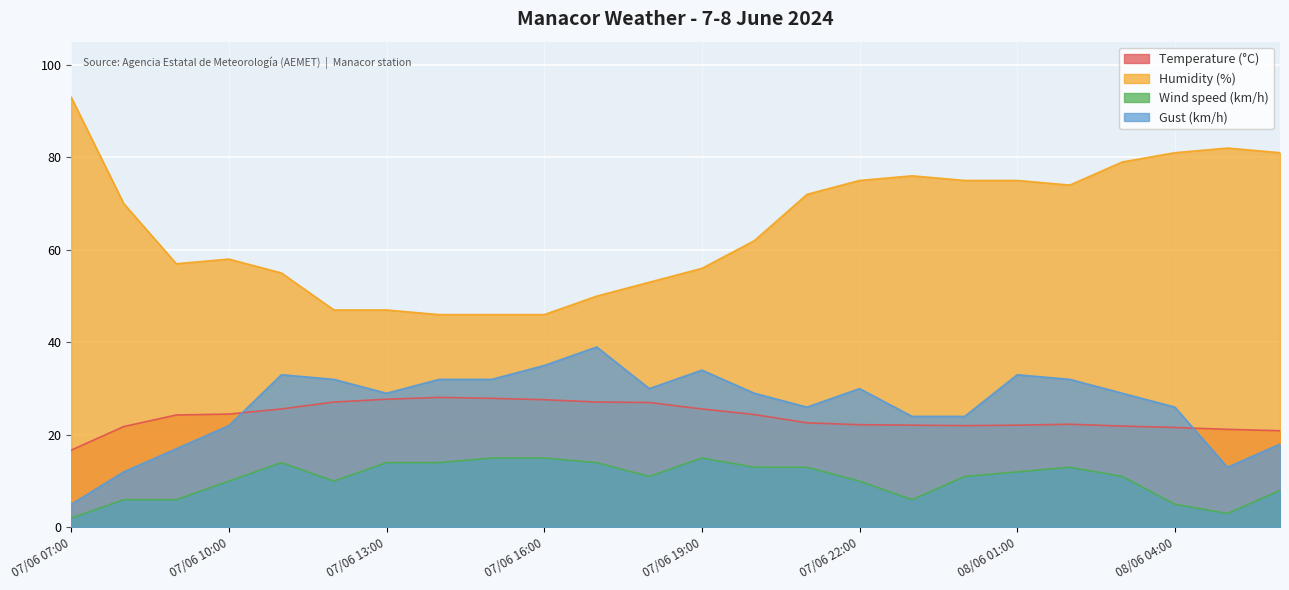

What is the lowest value of the Gust (km/h) series?

5.0